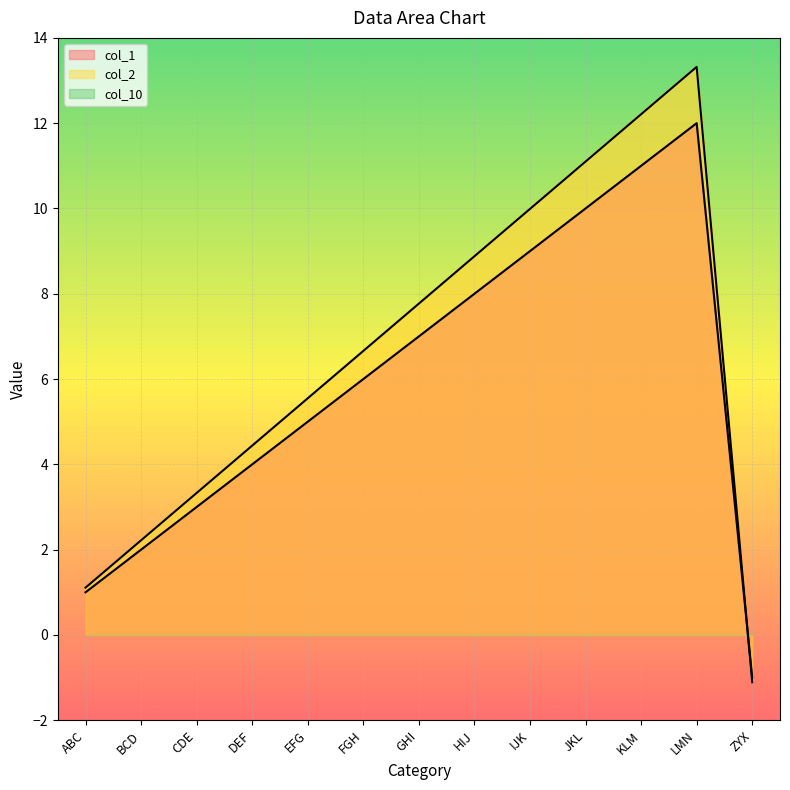

In col_2, how many points are higher than both neighbors (excluding endpoints)?

1